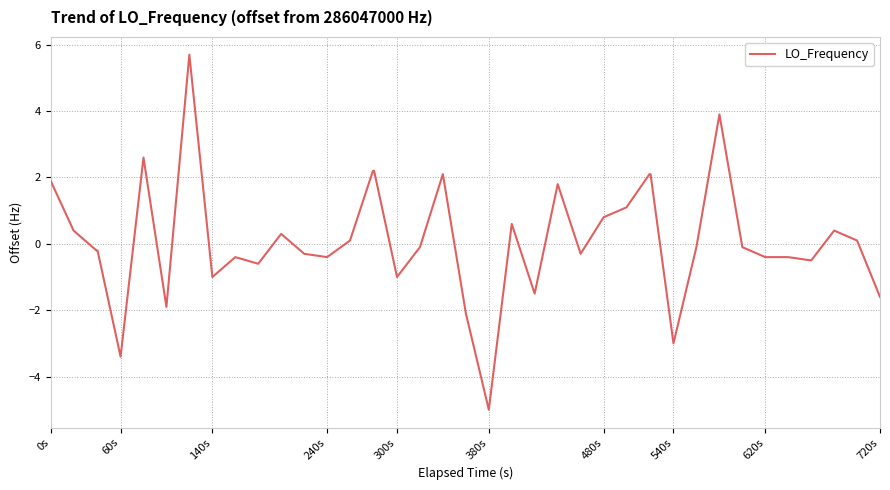

What is the difference between the maximum and minimum values?

10.7